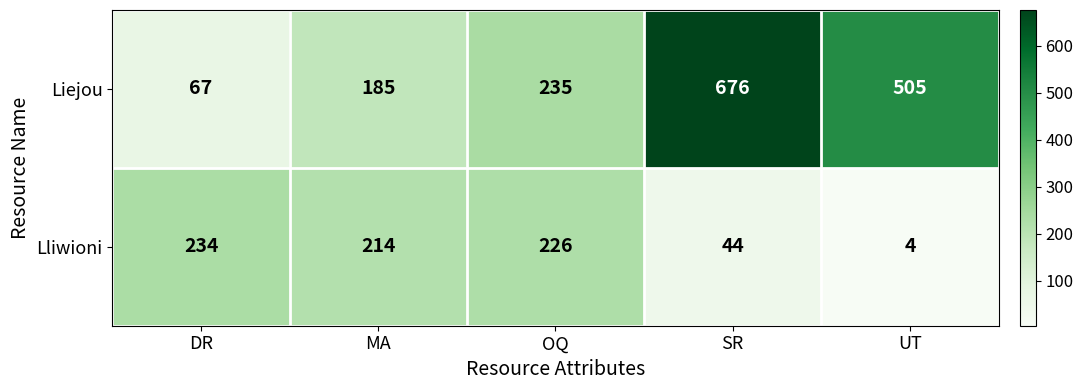

List the series in order of their peak value, lowest first.

Lliwioni, Liejou